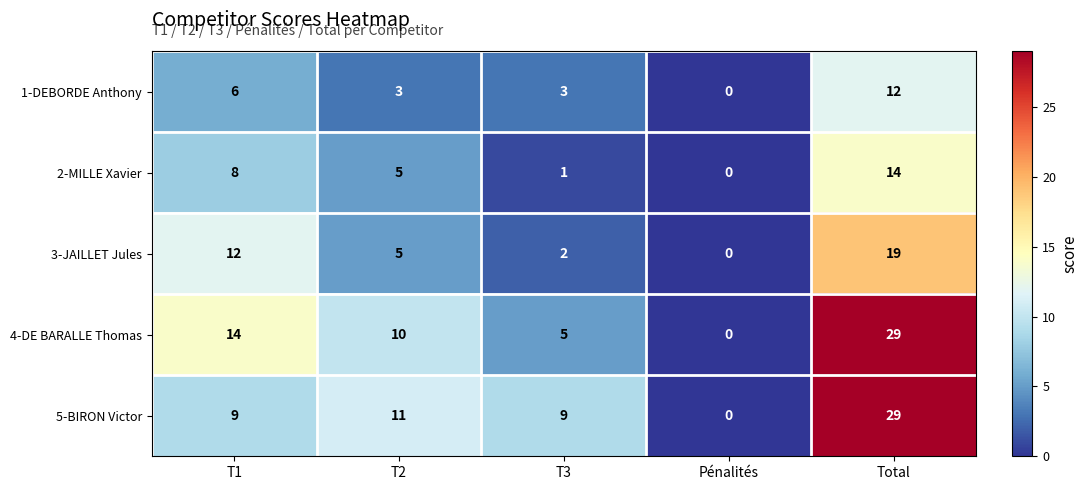

The value of 3-JAILLET Jules at T1 is 6. True or false?

False